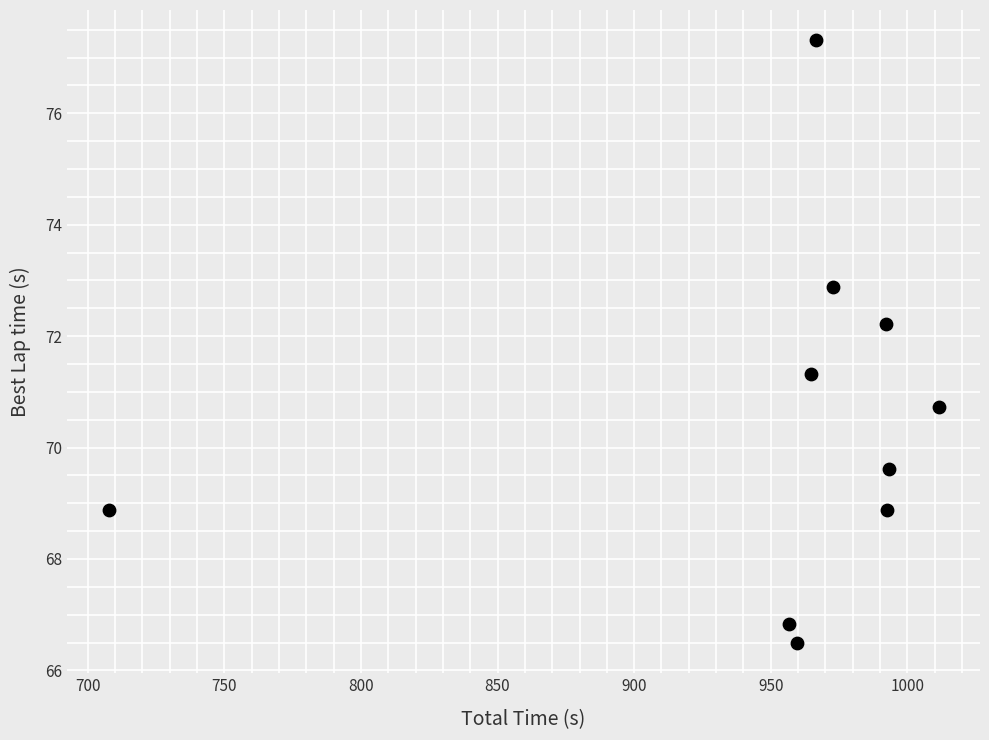

What is the range of X values (max minus min)?

303.8